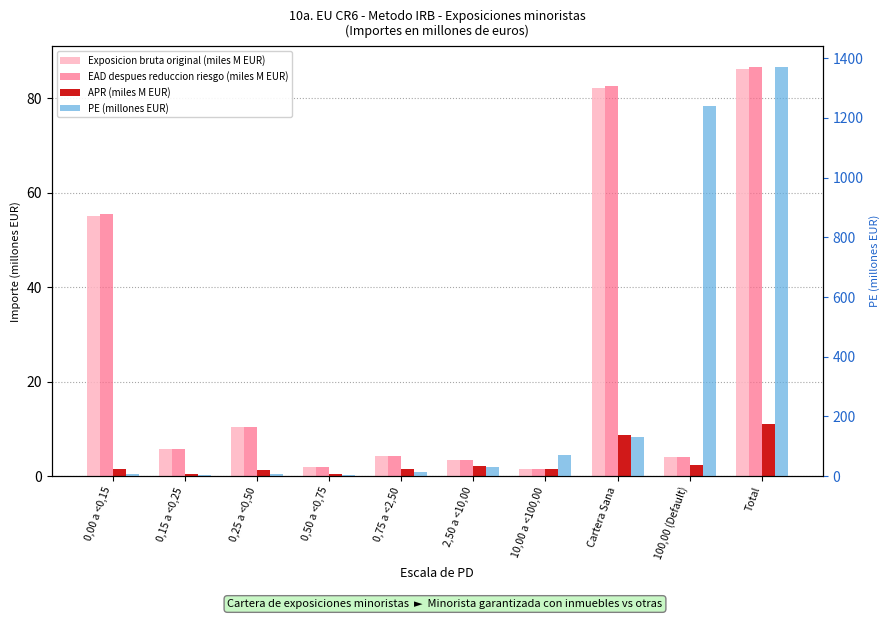

What is the difference between the APR (miles M EUR) values at Total and 2,50 a <10,00?

9.0